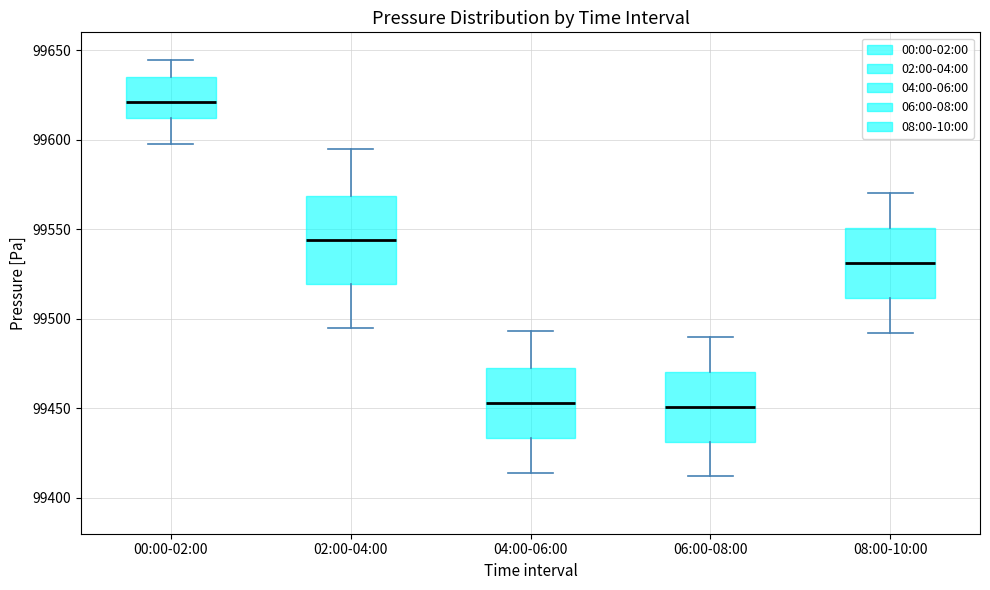

Reading left to right, read every box against the y-axis: the position of its median line, the range the box covers, and the ends of its whiskers. The values are not printed on the chart, so give them approximately, as read against the axis.

00:00-02:00: median 99620, box 99610 to 99635, whiskers 99595 to 99645
02:00-04:00: median 99545, box 99520 to 99570, whiskers 99495 to 99595
04:00-06:00: median 99455, box 99435 to 99475, whiskers 99415 to 99495
06:00-08:00: median 99450, box 99430 to 99470, whiskers 99410 to 99490
08:00-10:00: median 99530, box 99510 to 99550, whiskers 99490 to 99570